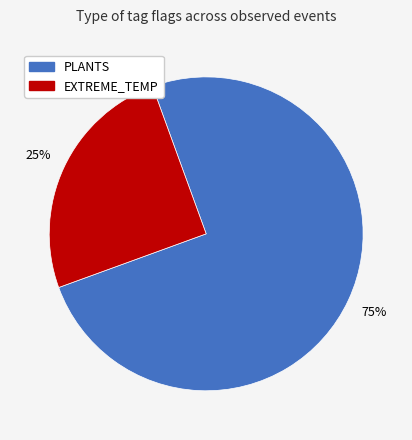

Is the sum of EXTREME_TEMP and PLANTS greater than half?

Yes